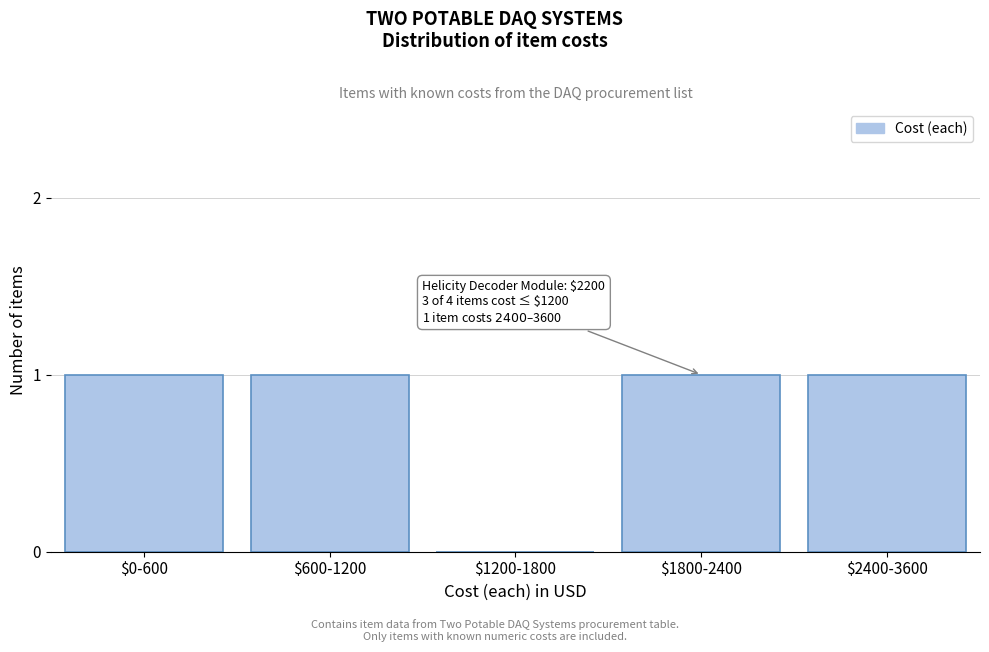

True or false: the data shows 2 at $2400-3600.

False